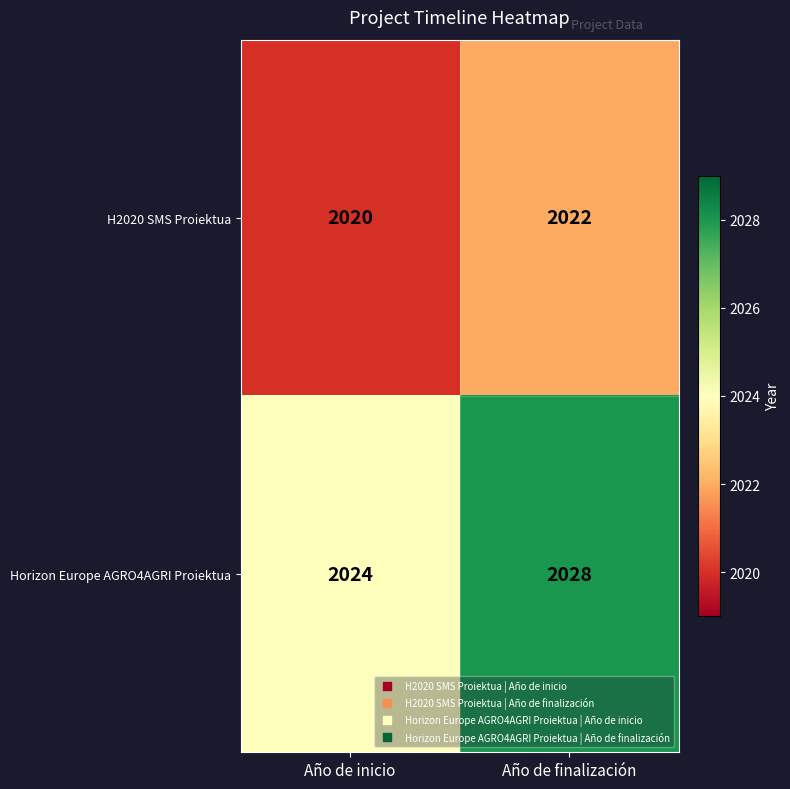

Rank the series at Año de inicio from highest to lowest value.

Horizon Europe AGRO4AGRI Proiektua, H2020 SMS Proiektua